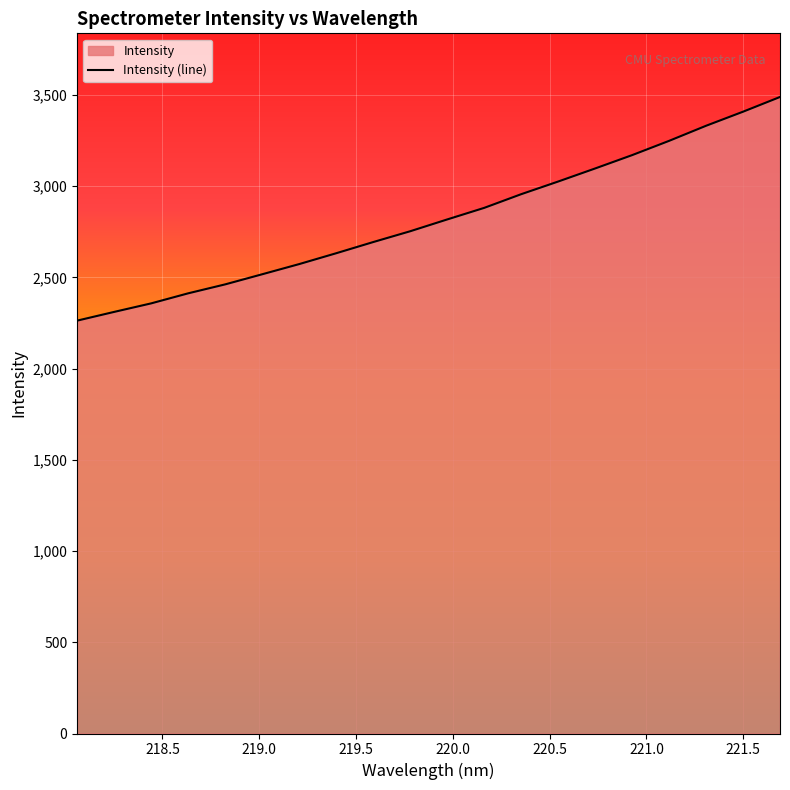

Does the chart display data point markers on the line(s)?

No